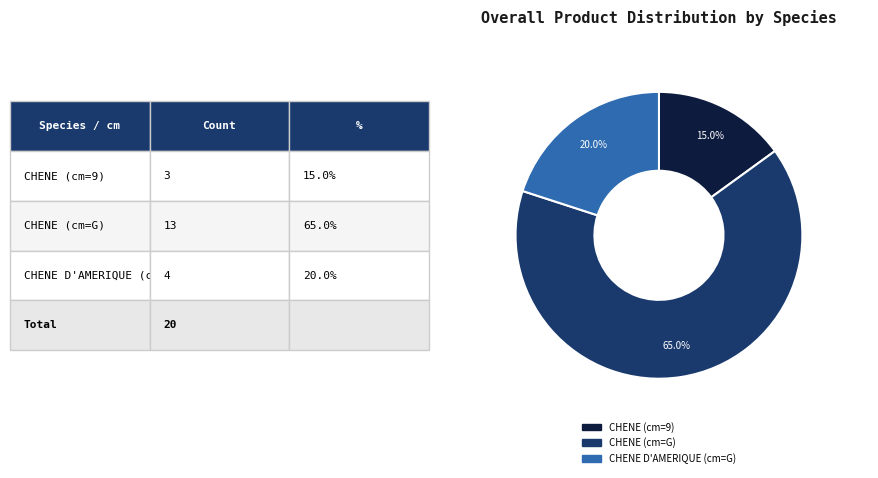

Is there a majority slice in this chart?

Yes